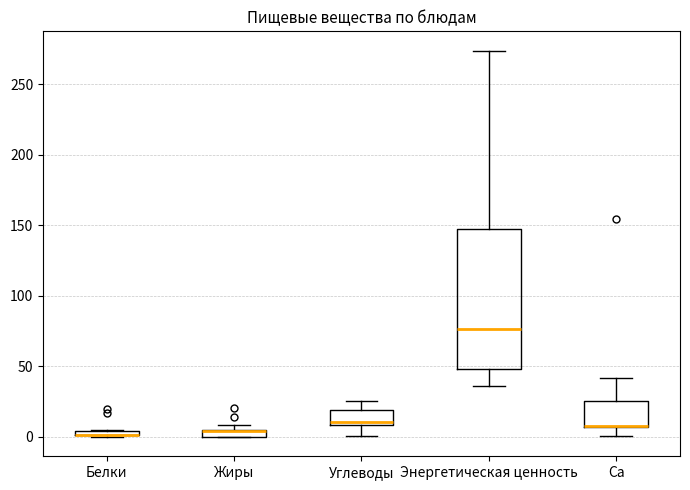

Which box is the tallest, from its lower edge to its upper edge?

Энергетическая ценность